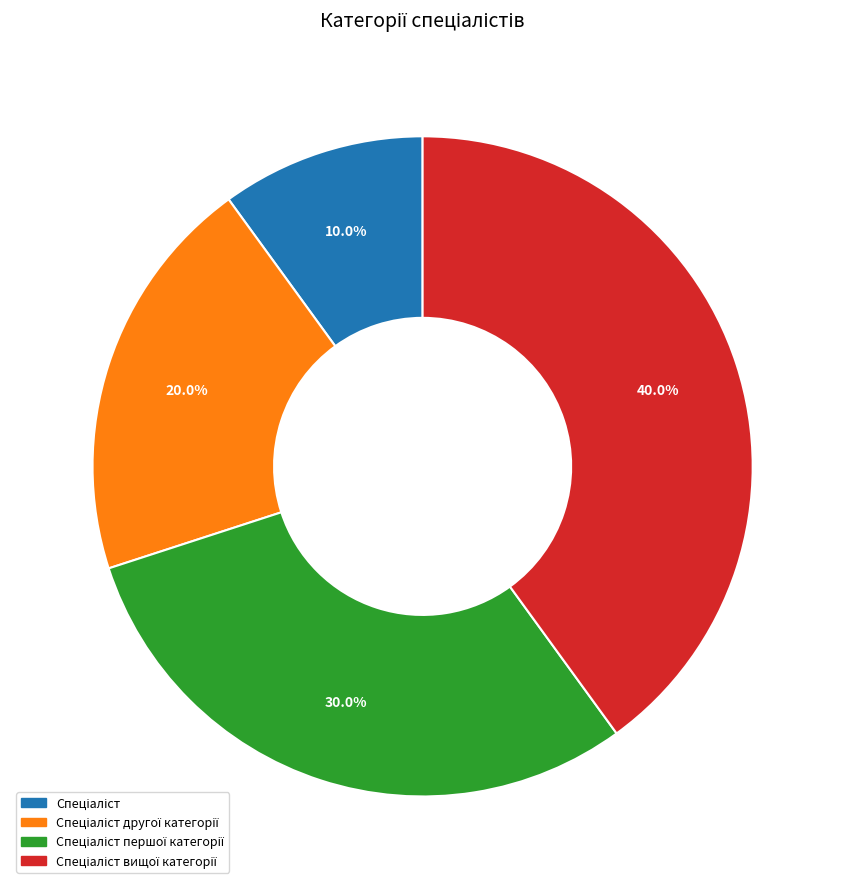

Does any single category account for the majority?

No